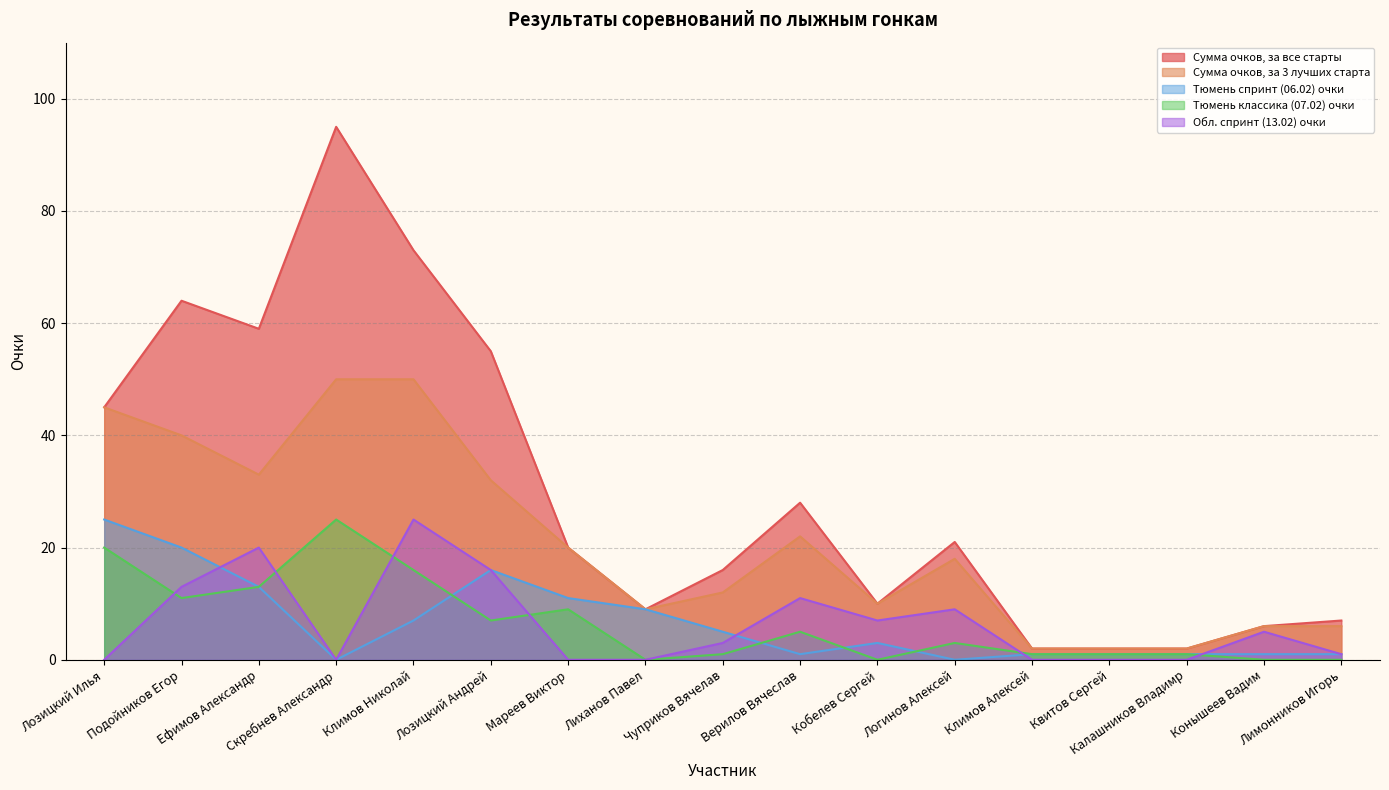

Where is the first local maximum for Обл. спринт (13.02) очки?

Ефимов Александр